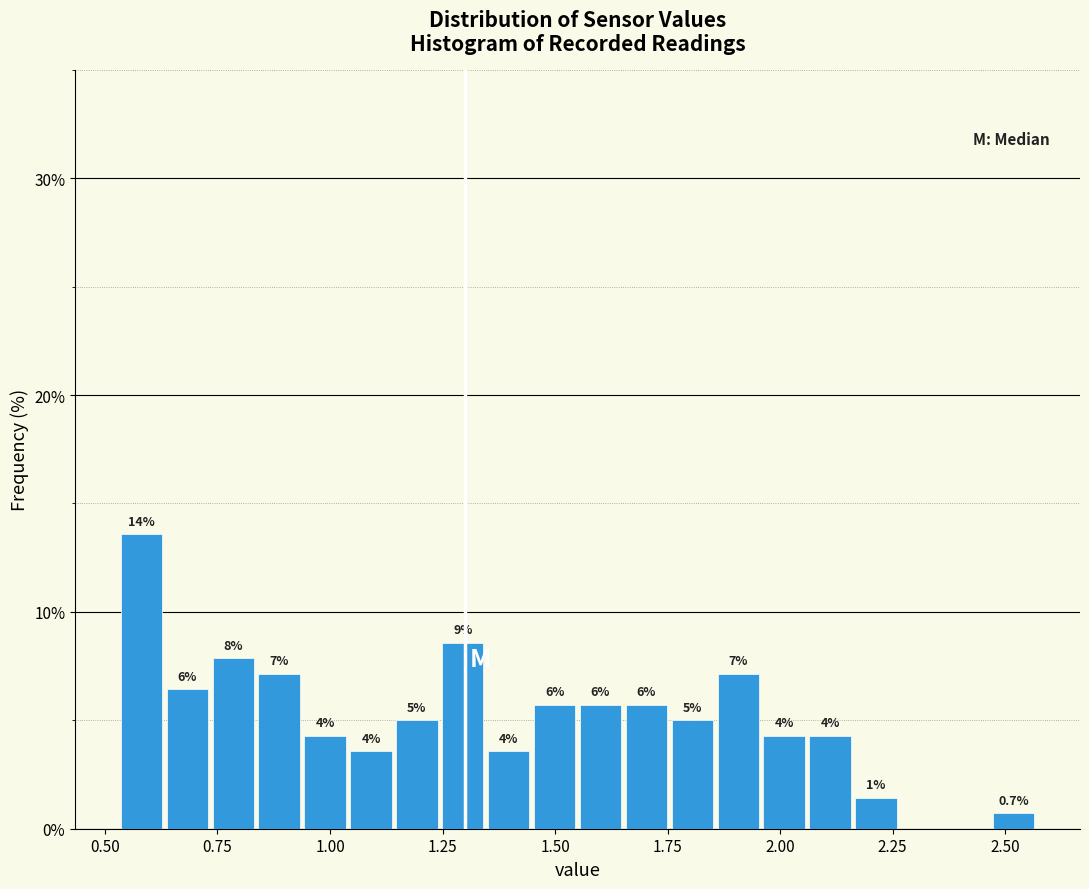

Read against the x-axis, roughly where is the centre of the tallest bar?

0.60